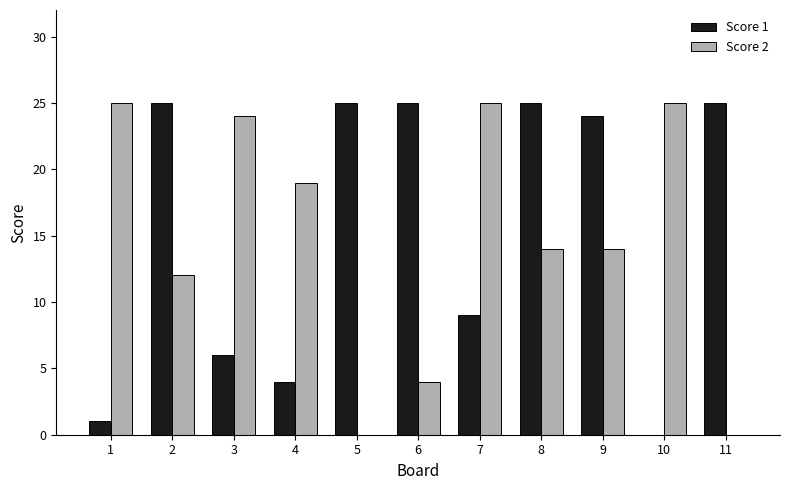

What is the maximum value shown in the chart?

25